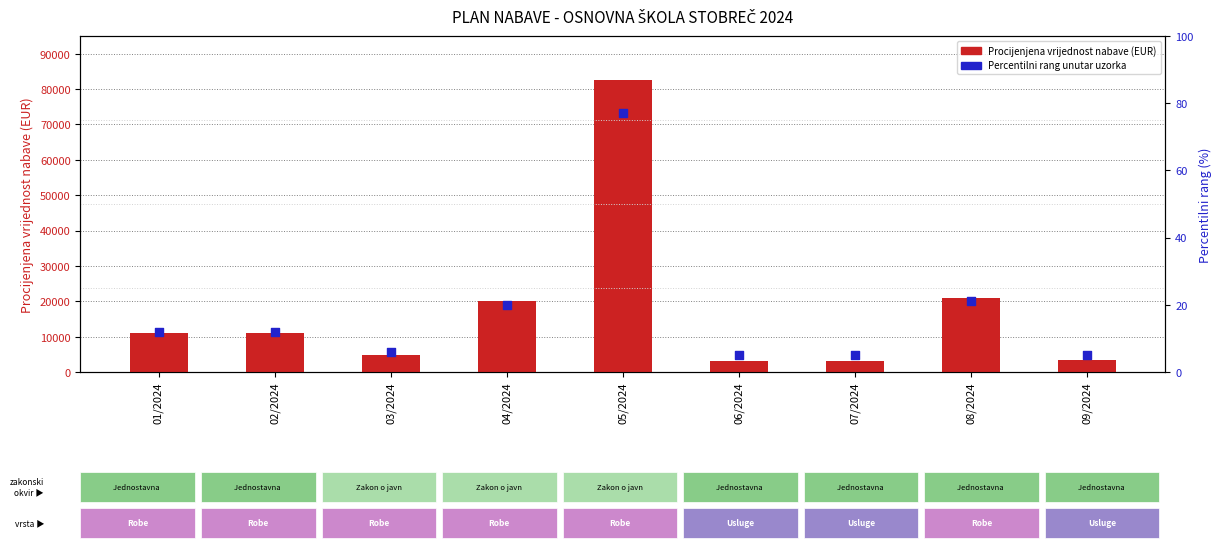

At which category is the sum across all series the highest?

05/2024